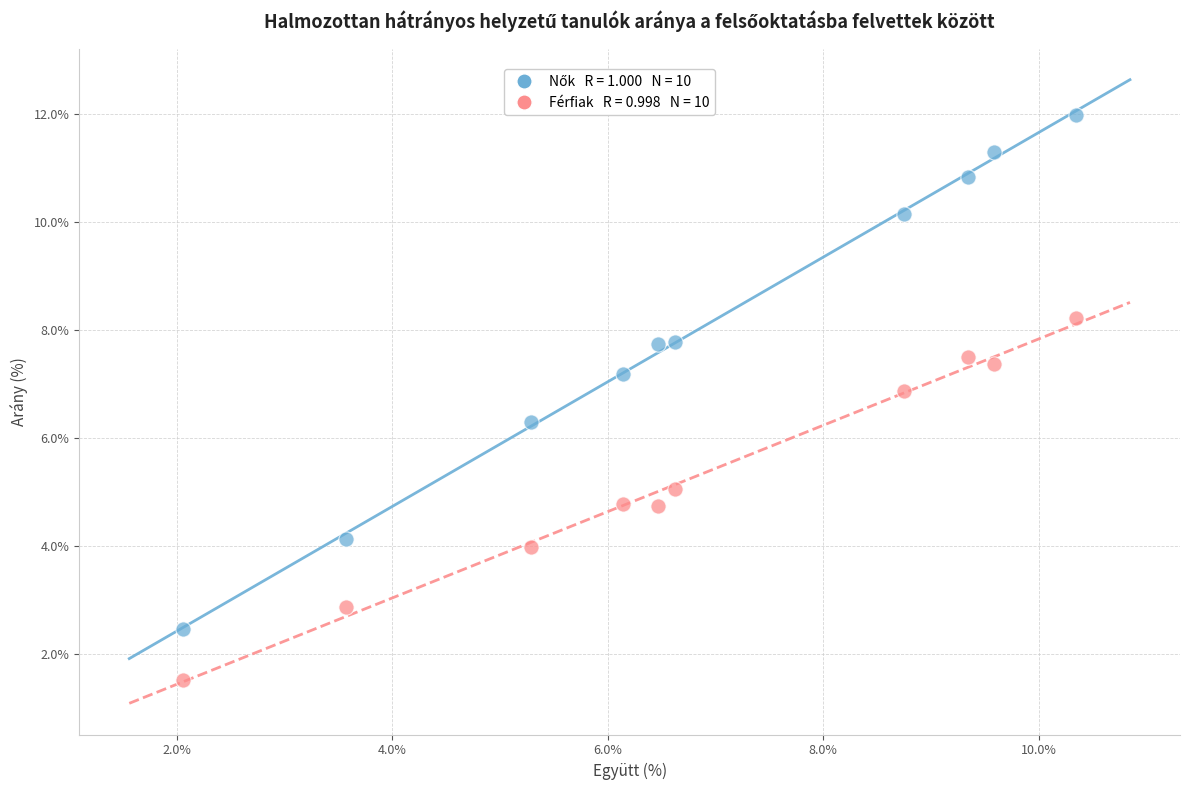

Across all data points, what is the range of X values (max minus min)?

8.3